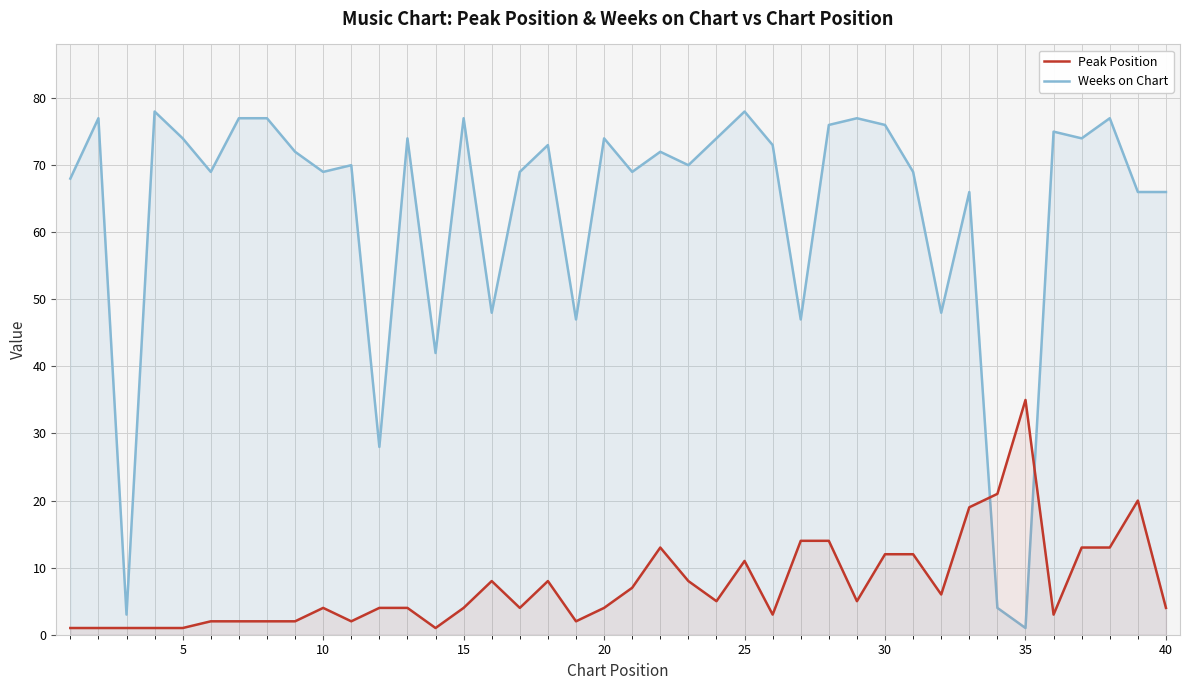

Reading right to left, extract all data points from this chart.

Peak Position: 4	20	13	13	3	35	21	19	6	12	12	5	14	14	3	11	5	8	13	7	4	2	8	4	8	4	1	4	4	2	4	2	2	2	2	1	1	1	1	1
Weeks on Chart: 66	66	77	74	75	1	4	66	48	69	76	77	76	47	73	78	74	70	72	69	74	47	73	69	48	77	42	74	28	70	69	72	77	77	69	74	78	3	77	68